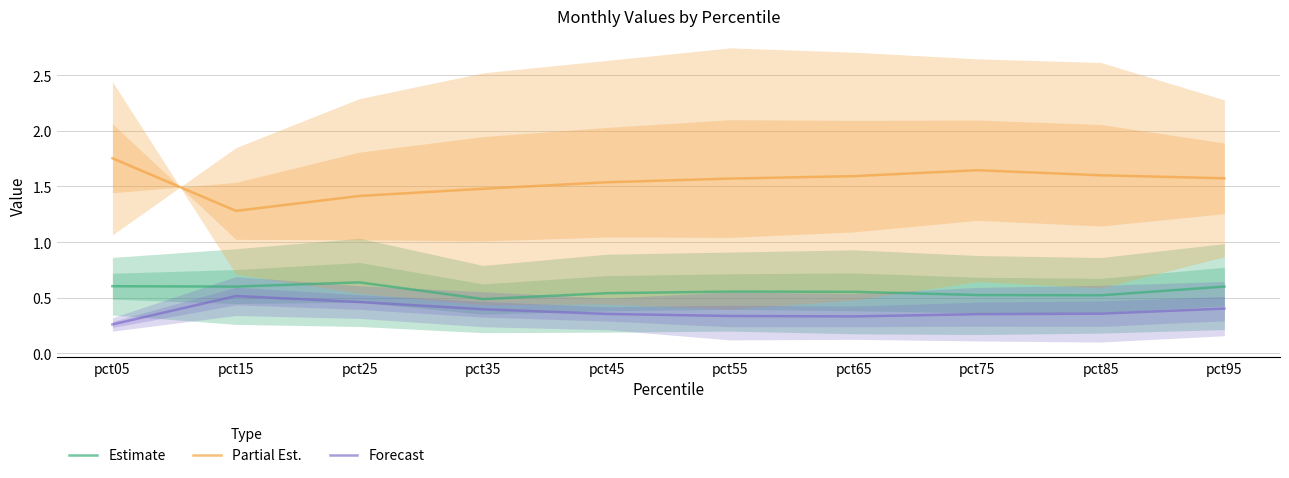

Where is Forecast nearest to the value 0?

pct05